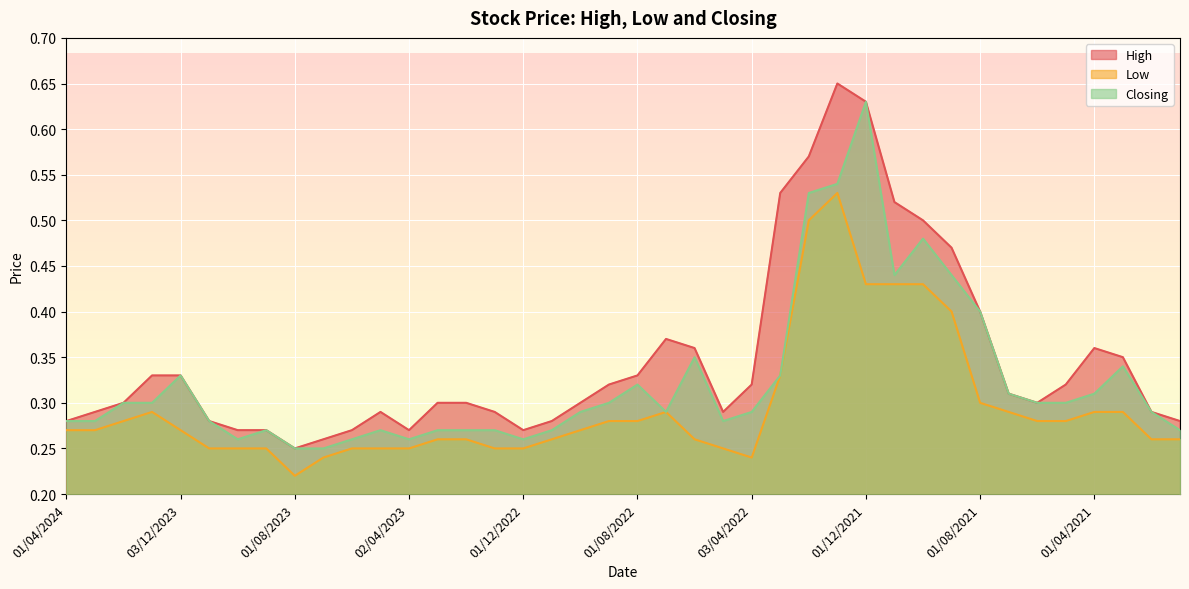

How many lines are shown in the chart?

3